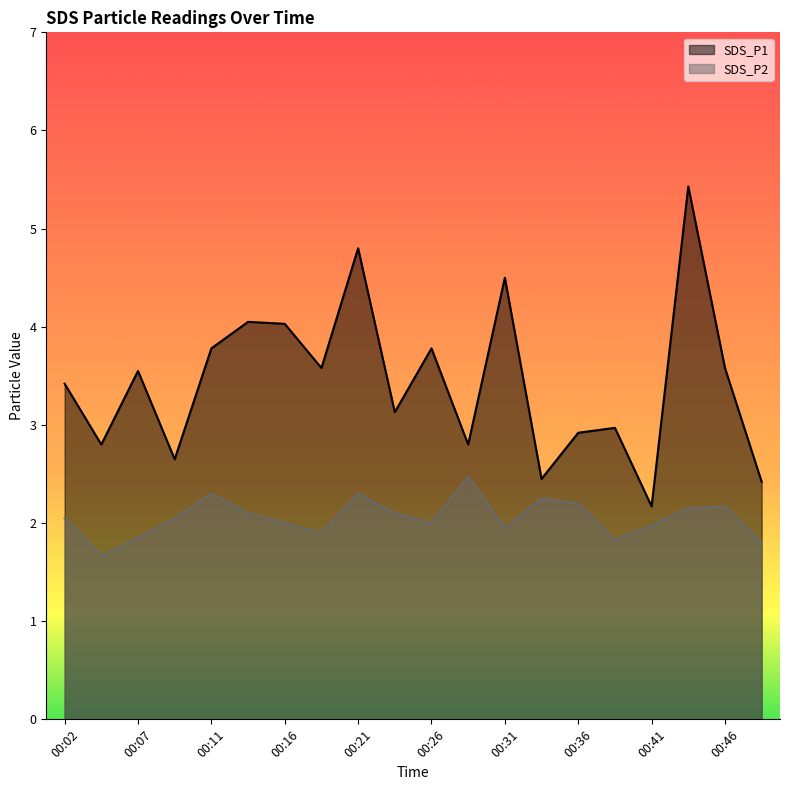

How many values in the SDS_P2 series exceed 2?

11